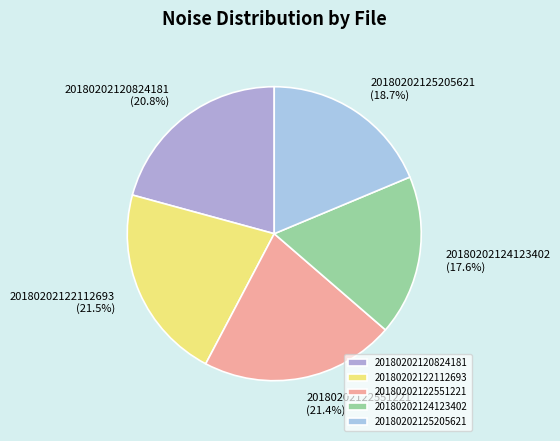

Which category has the smallest portion of the pie?

20180202124123402